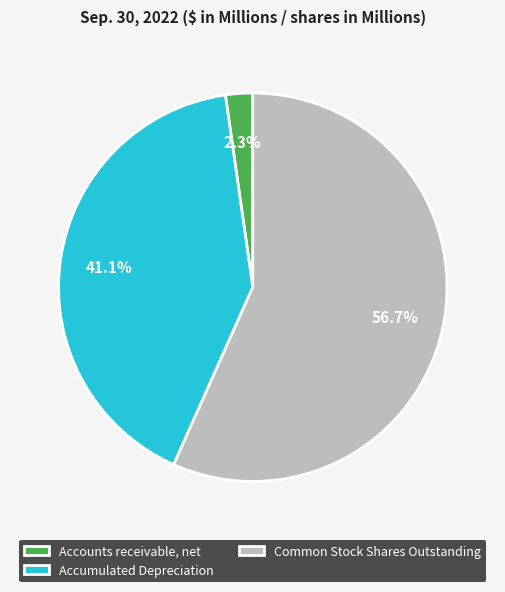

Is there any slice that represents more than half of the pie?

Yes